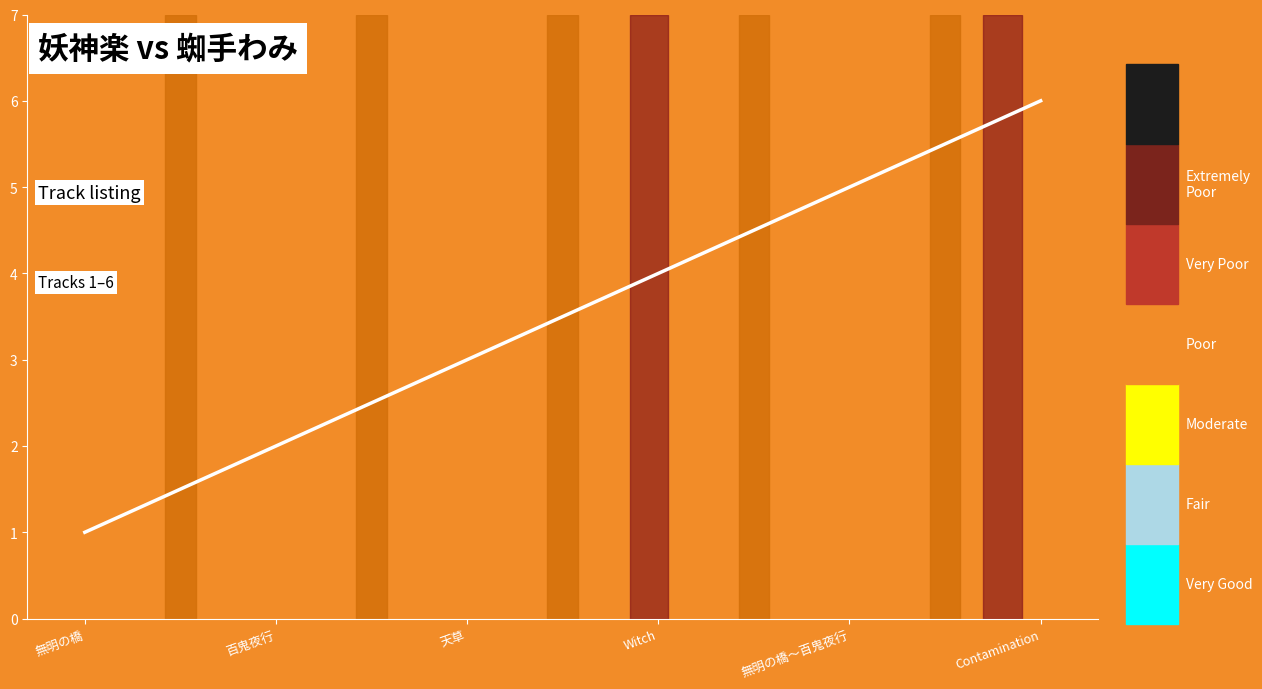

How many categories are shown in the chart?

6